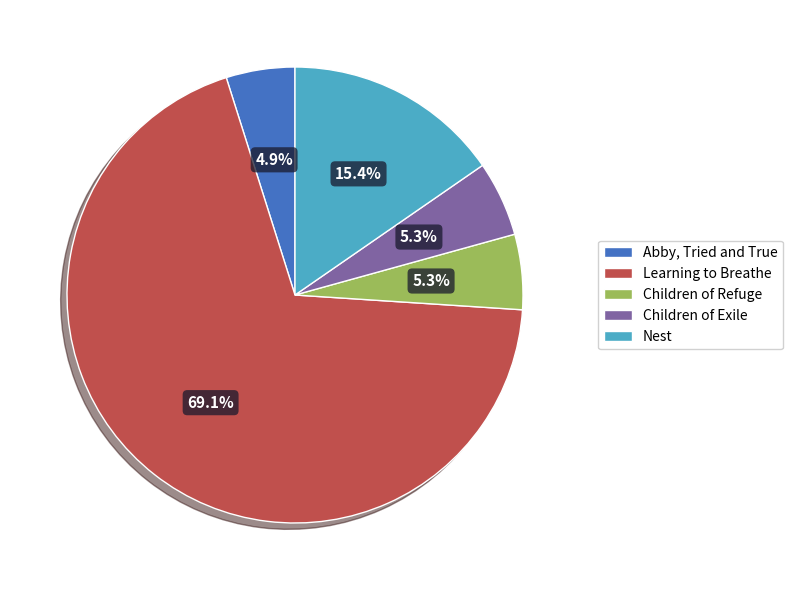

Do Abby, Tried and True and Learning to Breathe together represent more than half of the pie?

Yes